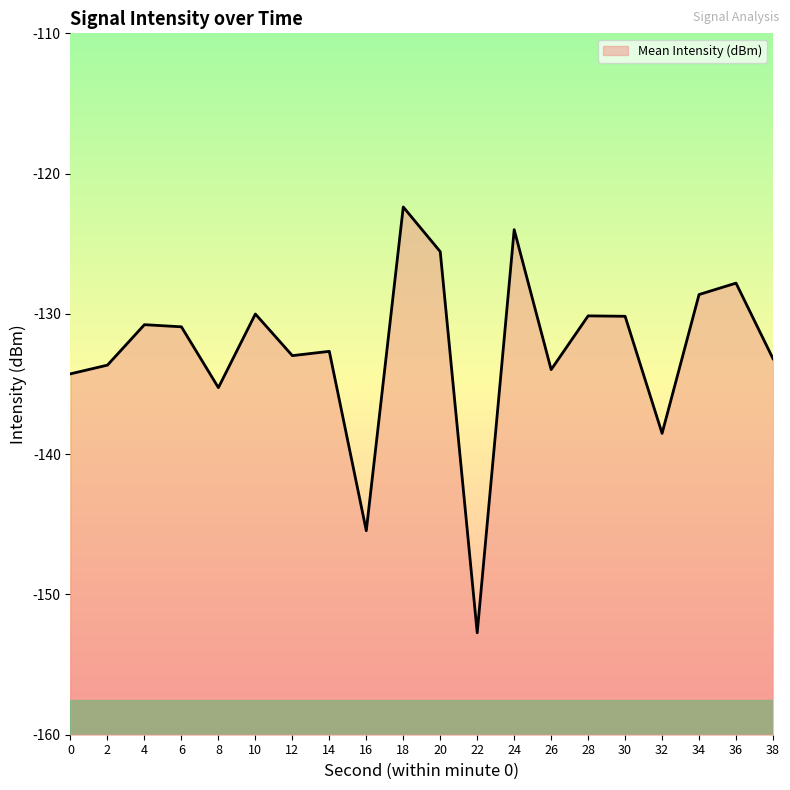

Between 20 and 10, which is larger?

20